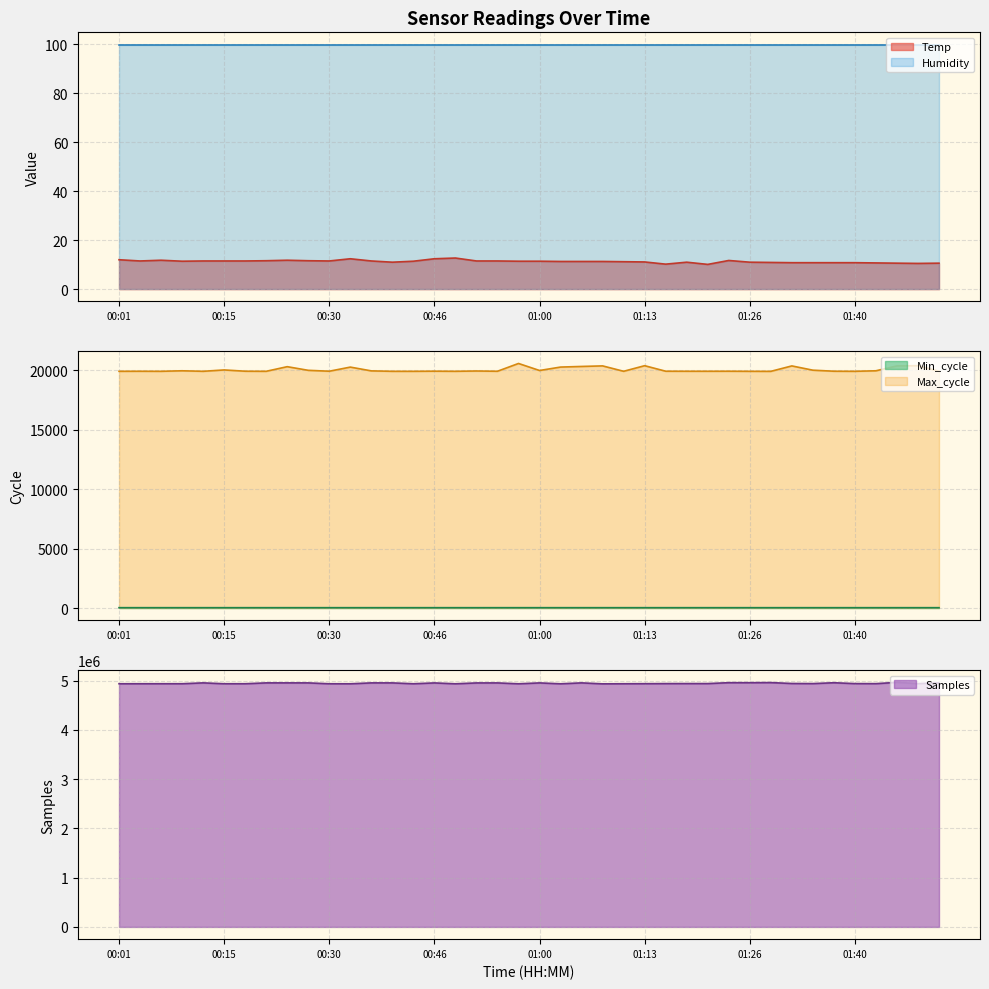

True or false: Max_cycle and Samples cross at least once.

False